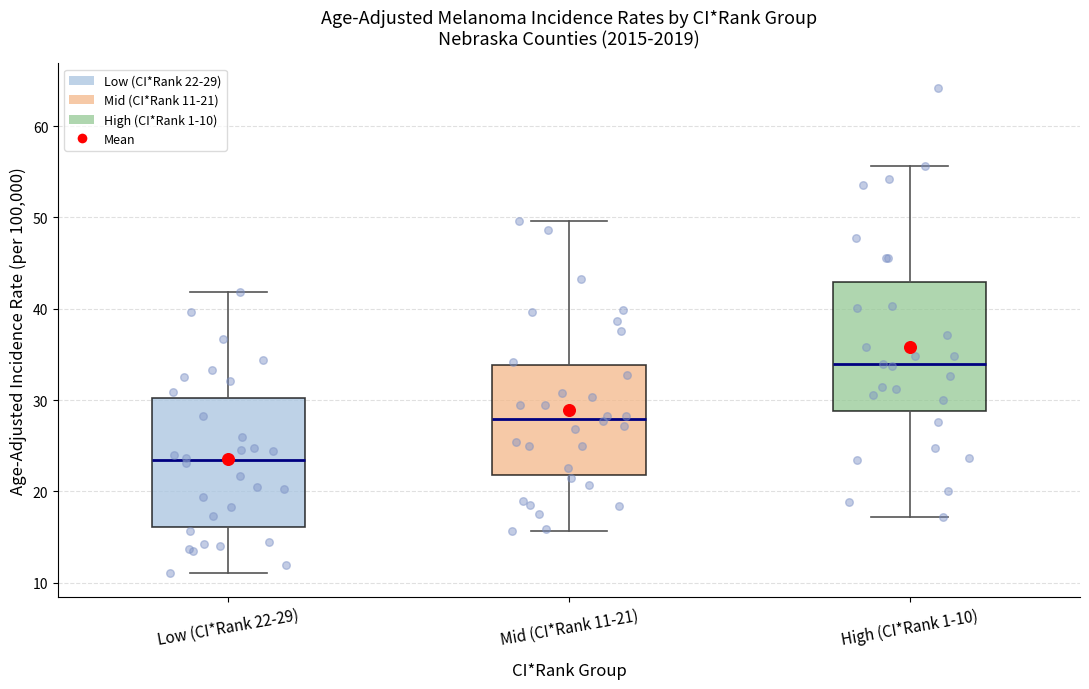

Reading left to right, transcribe this box plot: for each box, give where its median line is, the range the box spans, and where its two whiskers end, as read against the y-axis. The values are not printed on the chart, so give them approximately, as read against the axis.

Low (CI*Rank 22-29): median 23, box 16 to 30, whiskers 11 to 42
Mid (CI*Rank 11-21): median 28, box 22 to 34, whiskers 16 to 50
High (CI*Rank 1-10): median 34, box 29 to 43, whiskers 17 to 56